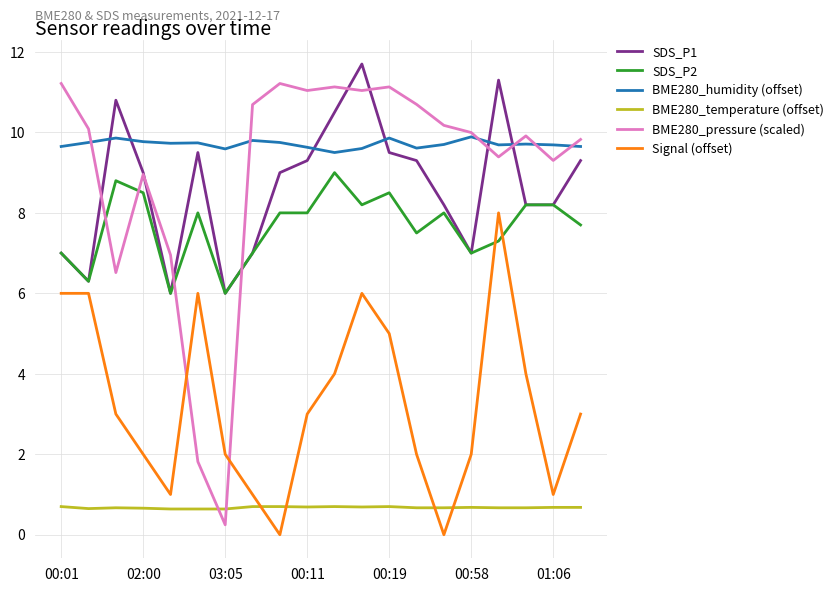

Which series has the largest total across all categories?

BME280_humidity (offset)